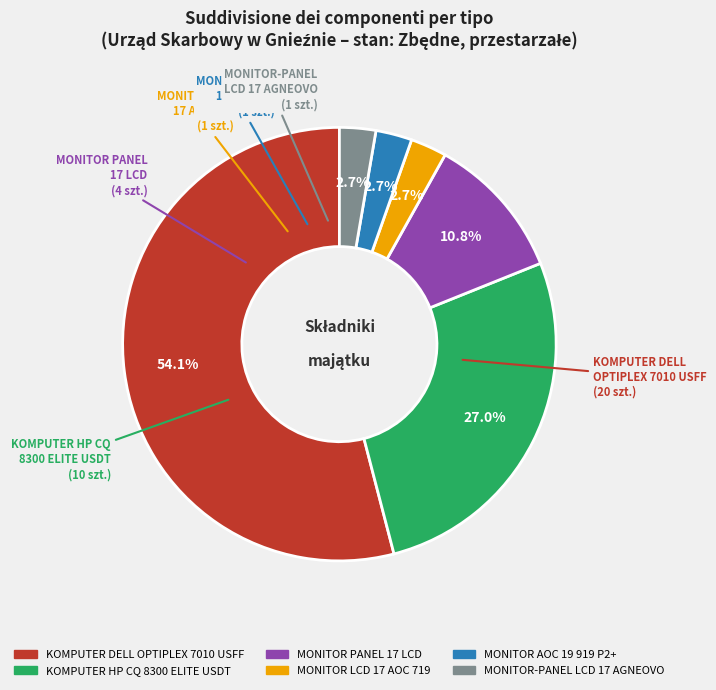

Is there any slice that represents more than half of the pie?

Yes